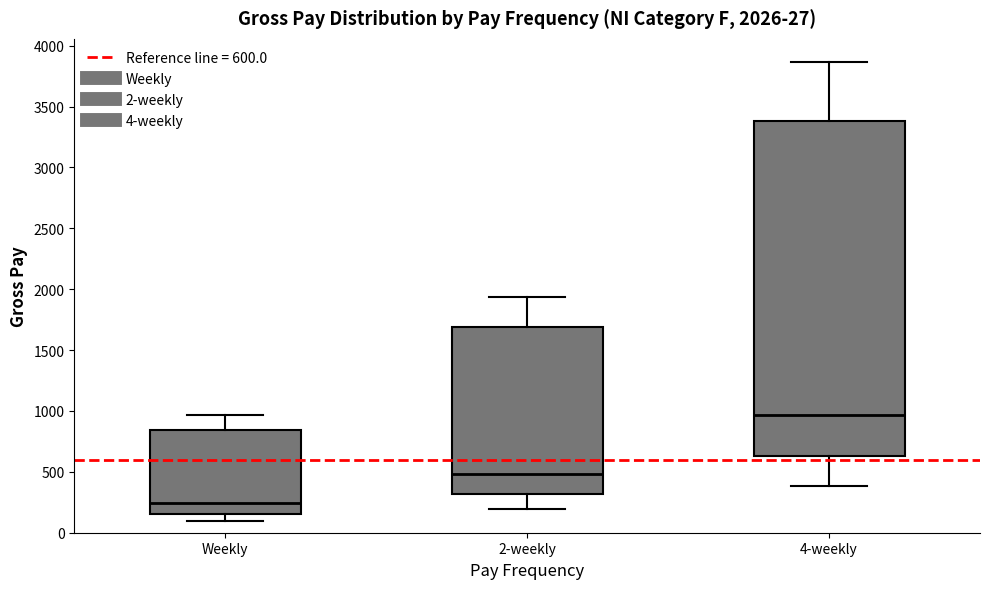

Comparing the boxes themselves (not the whiskers), which one is the tallest?

4-weekly